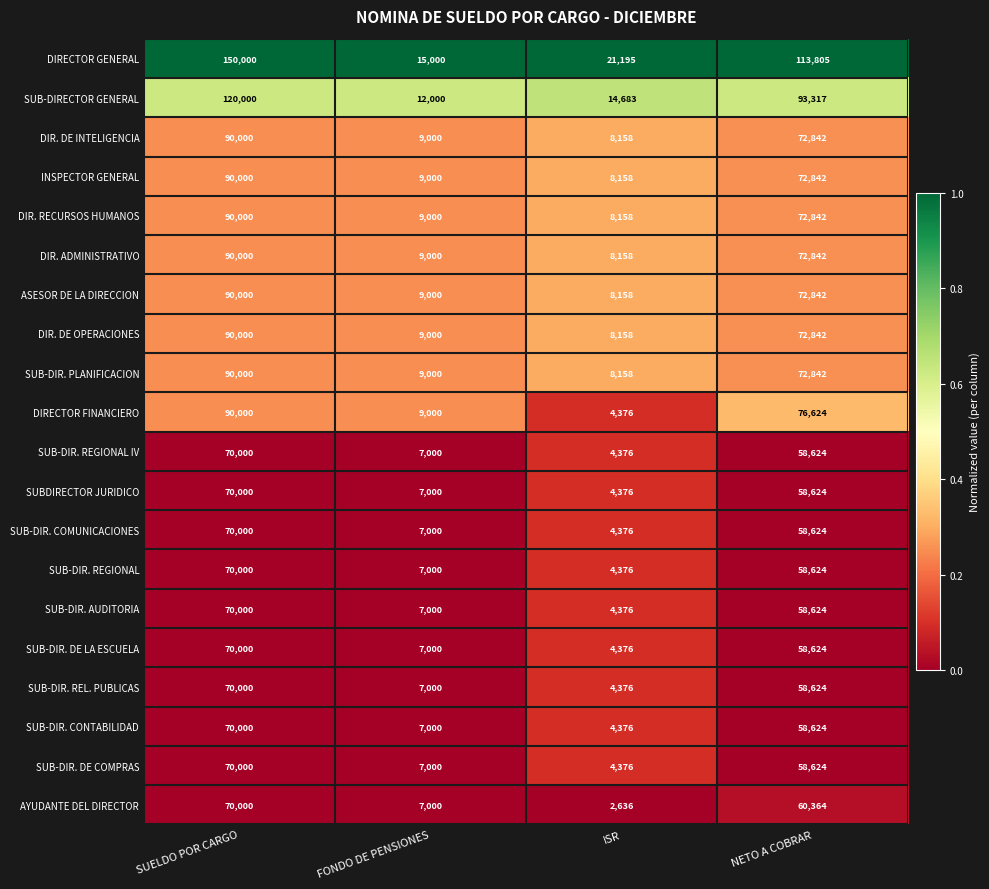

Count the number of data series in this chart.

20